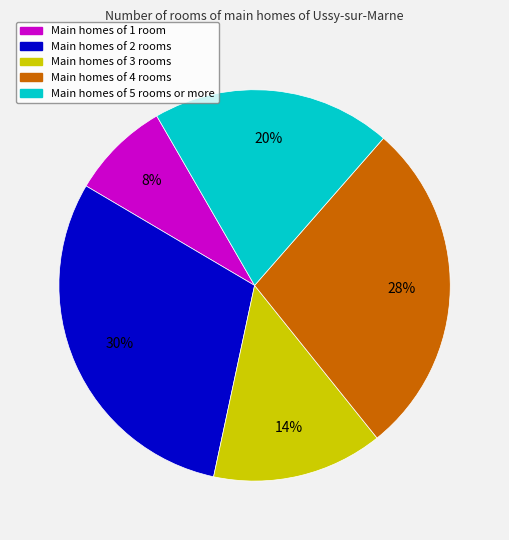

To the nearest percent, what is the average slice percentage?

20%